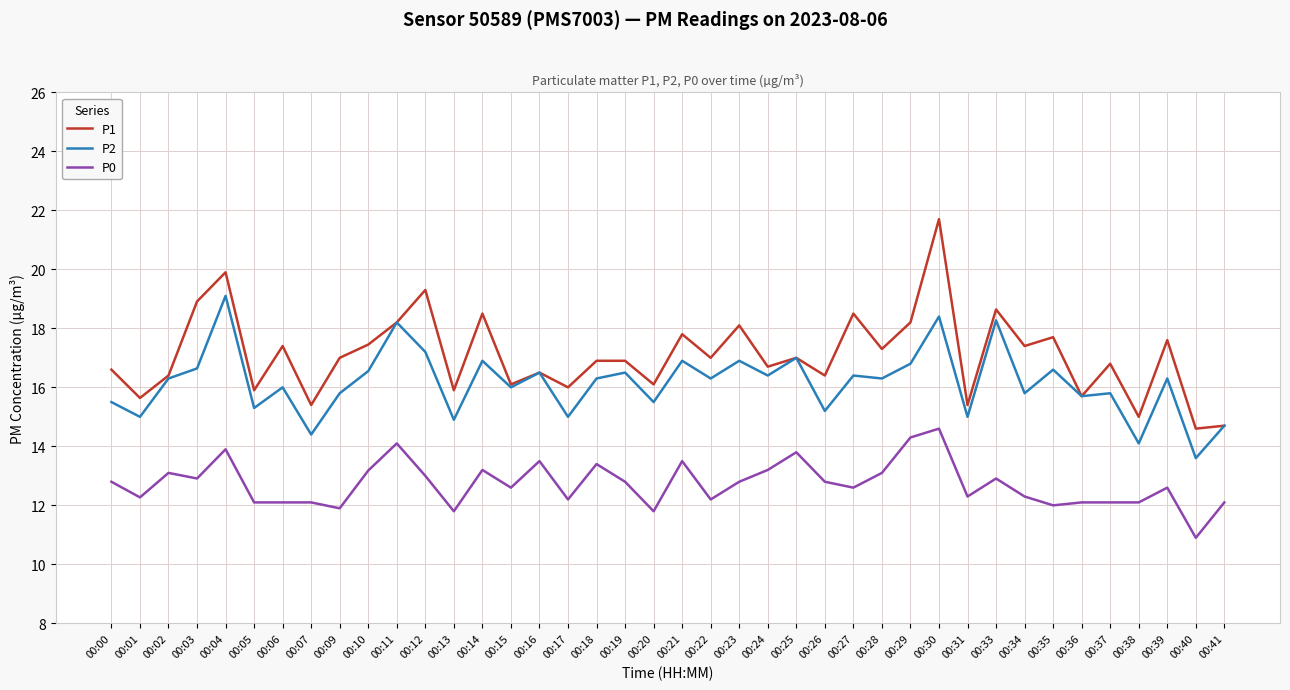

Is it true that P1 equals 30.8 at 00:21?

False